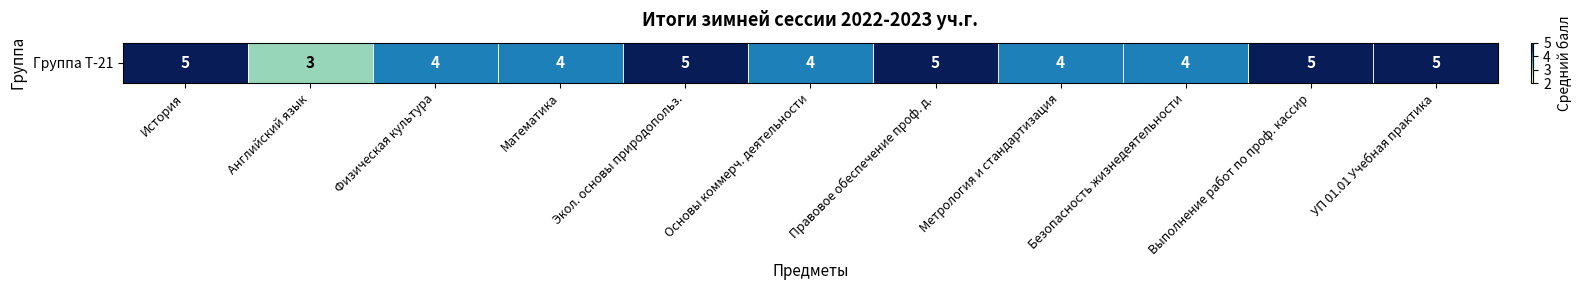

Rank the categories by value from highest to lowest.

История, Экол. основы природопольз., Правовое обеспечение проф. д., Выполнение работ по проф. кассир, УП 01.01 Учебная практика, Физическая культура, Математика, Основы коммерч. деятельности, Метрология и стандартизация, Безопасность жизнедеятельности, Английский язык